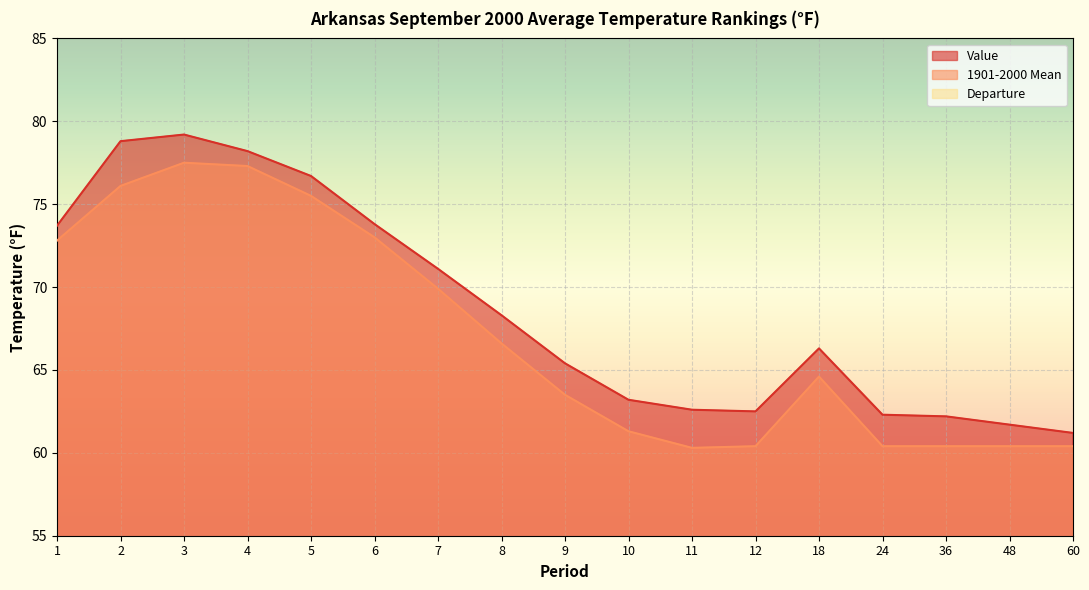

What are all the series names shown in the legend?

Value, 1901-2000 Mean, Departure